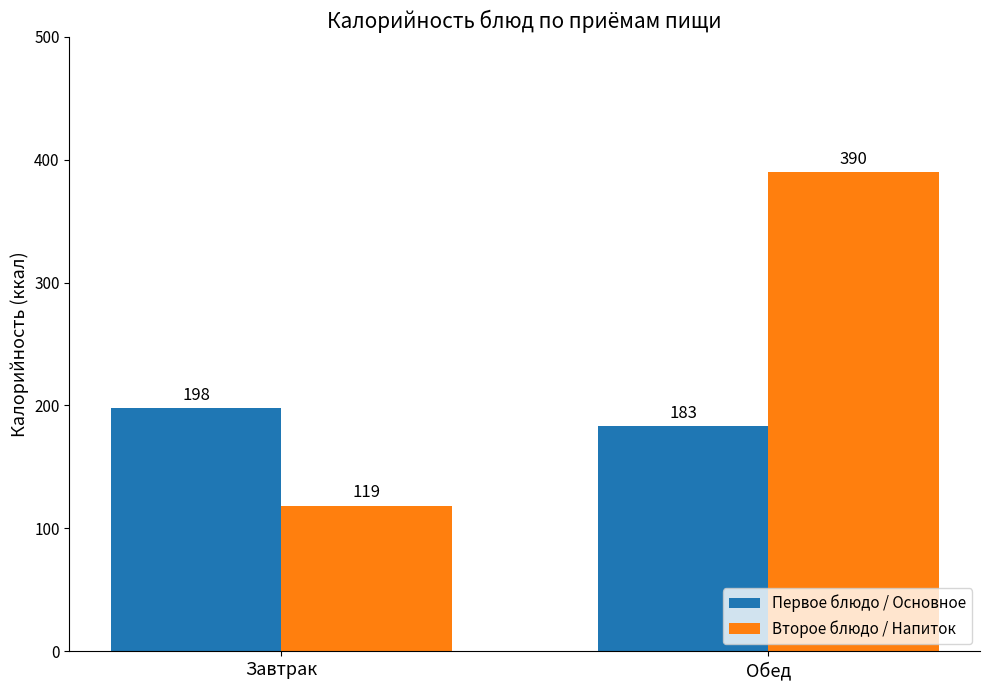

What is the value of the Первое блюдо / Основное bar at the 2nd from the left?

183.2